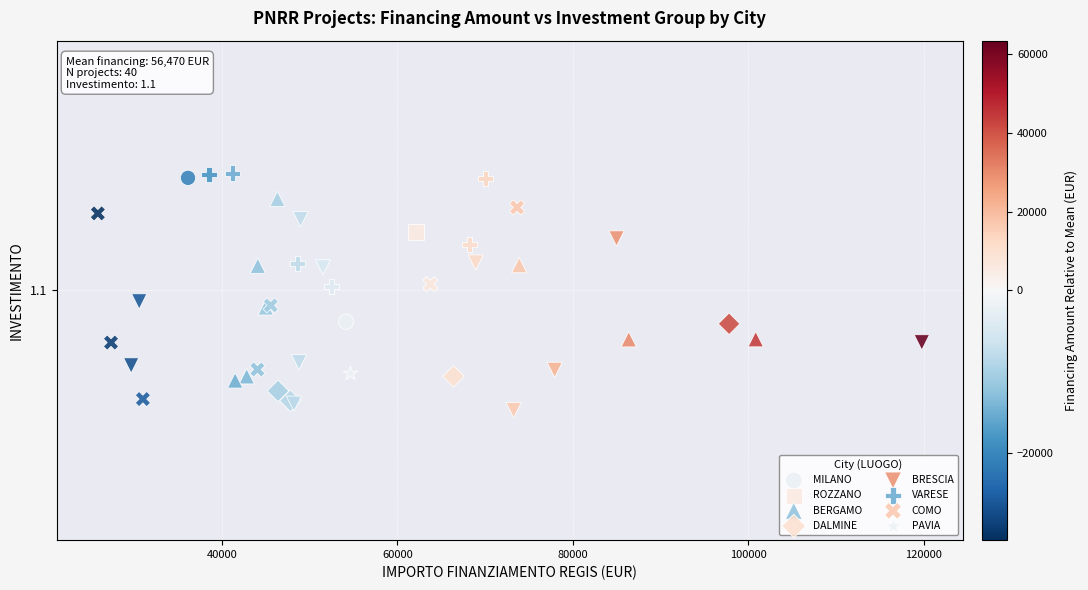

Which series contains the highest Y value?

VARESE